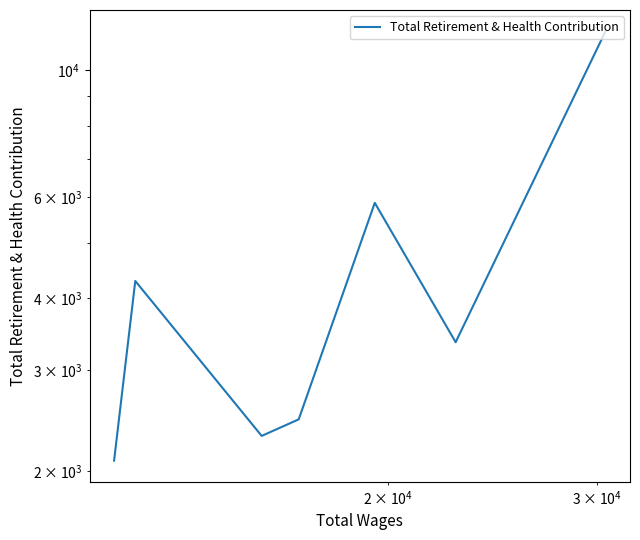

What is the sum of all values?

32022